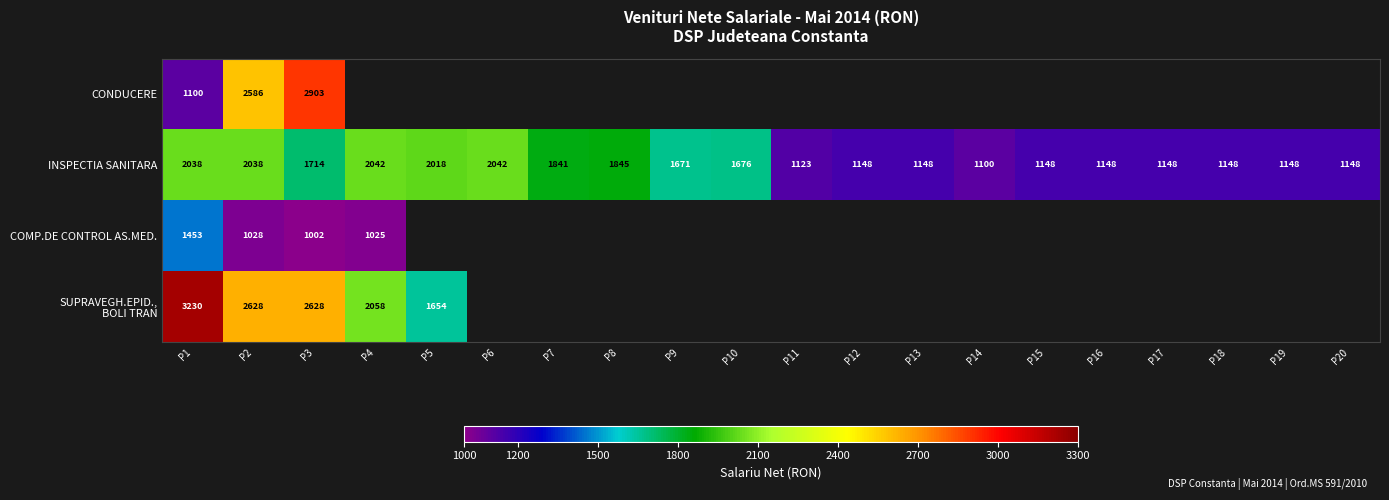

What is the difference between the second highest and minimum values in the INSPECTIA SANITARA series?

942